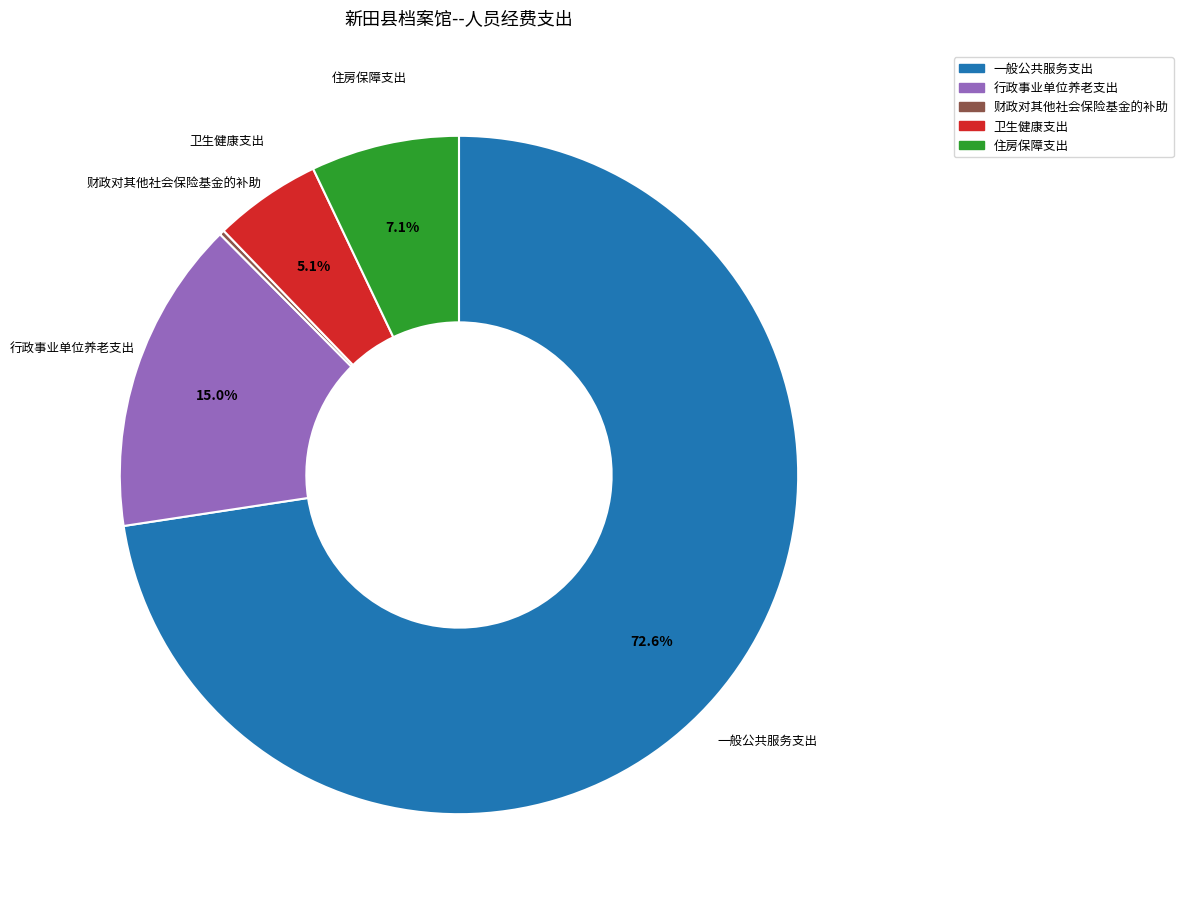

The 一般公共服务支出 slice represents 80% of the pie. True or false?

False